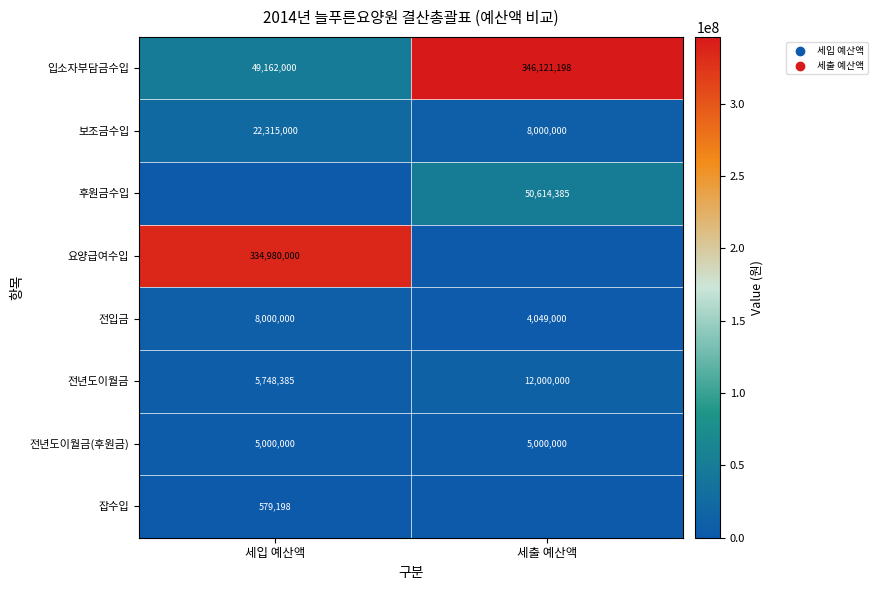

What is the difference between the maximum and minimum values in the 전년도이월금 series?

6251615